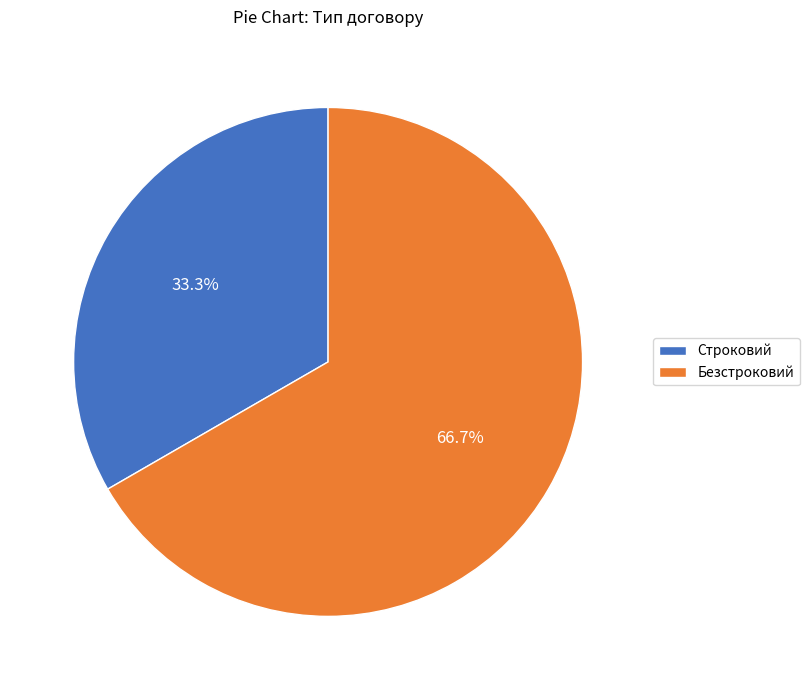

How many slices are in this pie chart?

2